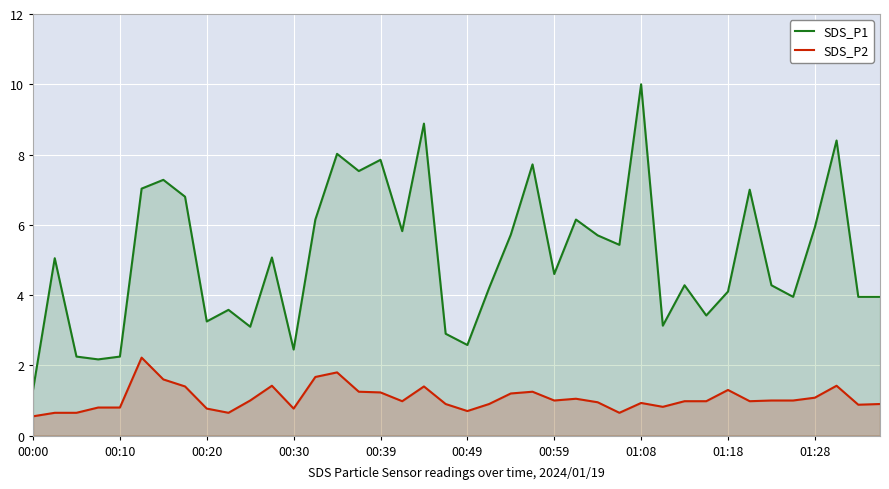

True or false: SDS_P2 and SDS_P1 cross at least once.

False